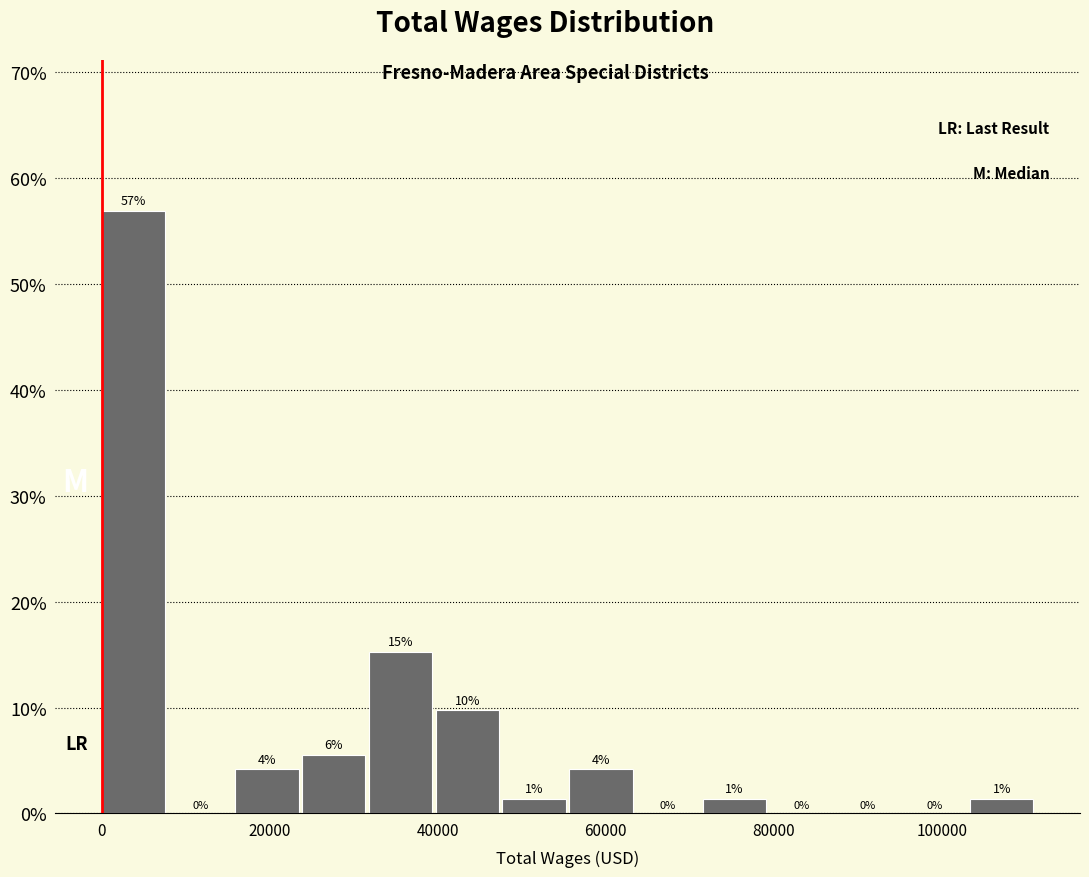

Read against the x-axis, roughly where is the centre of the tallest bar?

4000